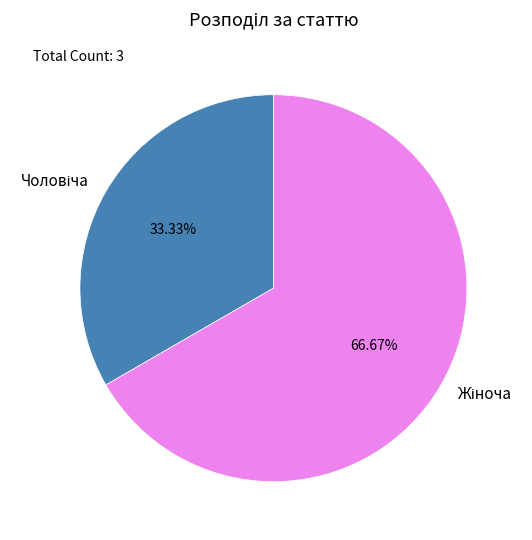

Does any single category account for the majority?

Yes